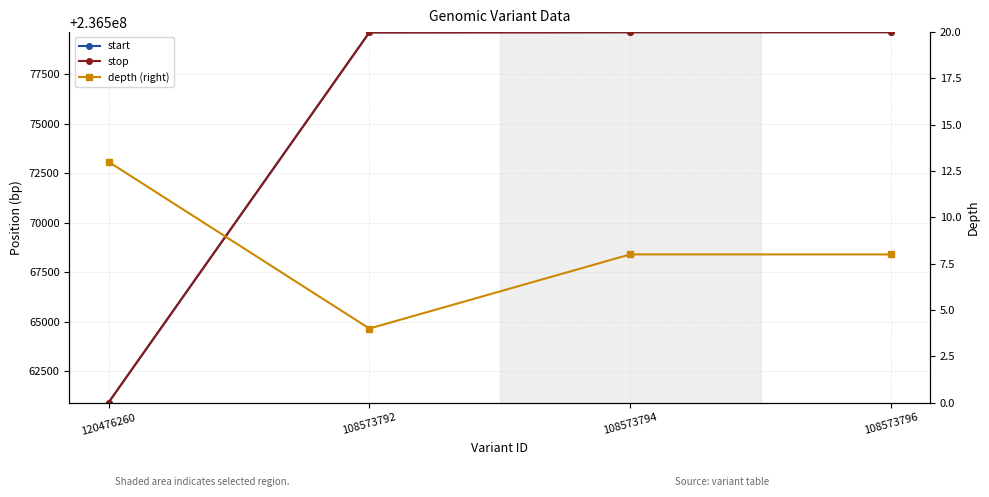

Between 120476260 and 108573794, which is larger?

108573794